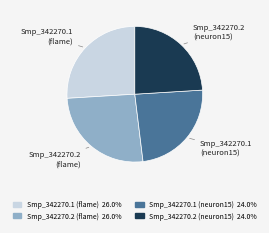

Does Smp_342270.2 (flame) represent more than half of the total?

No